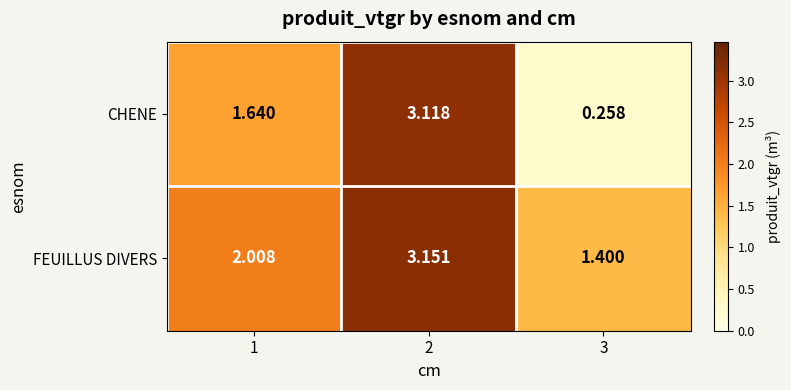

Rank the series by their average value, from highest to lowest.

FEUILLUS DIVERS, CHENE